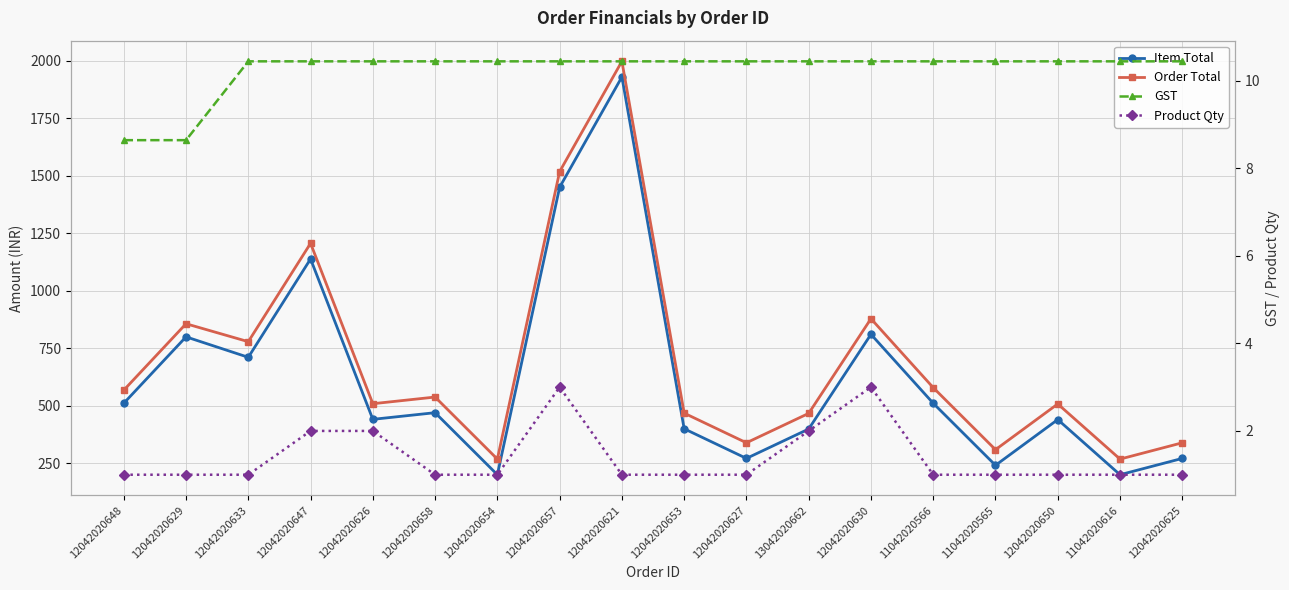

Reading left to right, list all the values displayed in this chart.

Item Total: 510.0	799.0	710.0	1138.0	440.0	469.0	199.0	1450.0	1930.0	399.0	270.0	398.0	810.0	510.0	240.0	439.0	199.0	270.0
Order Total: 567.0	856.0	778.0	1206.0	508.0	537.0	267.0	1518.0	1998.0	467.0	338.0	466.0	878.0	578.0	308.0	507.0	267.0	338.0
GST: 8.6	8.6	10.4	10.4	10.4	10.4	10.4	10.4	10.4	10.4	10.4	10.4	10.4	10.4	10.4	10.4	10.4	10.4
Product Qty: 1.0	1.0	1.0	2.0	2.0	1.0	1.0	3.0	1.0	1.0	1.0	2.0	3.0	1.0	1.0	1.0	1.0	1.0